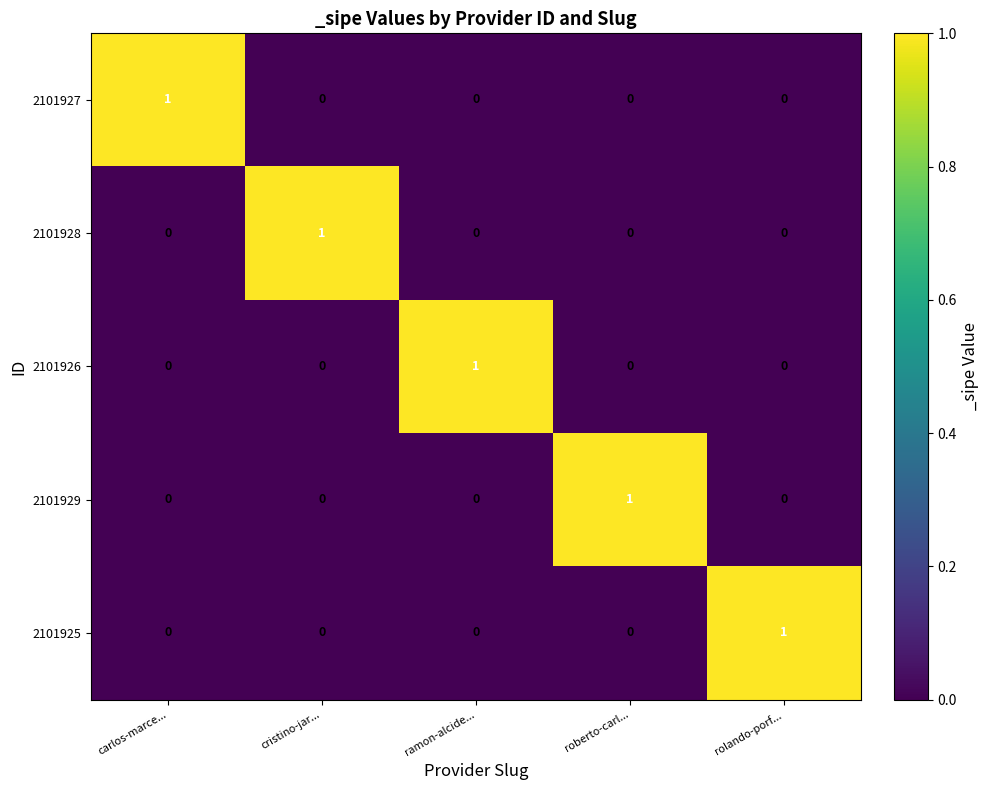

How many distinct data groups are displayed?

5